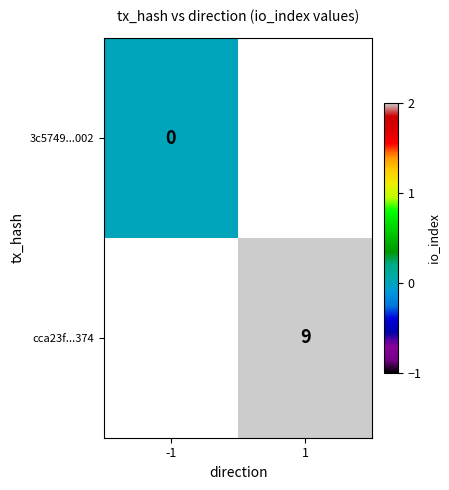

True or false: cca23f...374 has a value of 14 at 1.

False